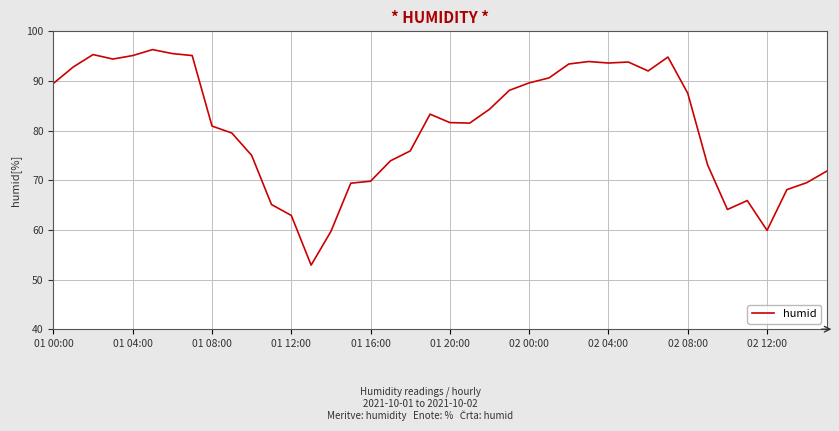

Count the number of data series in this chart.

1